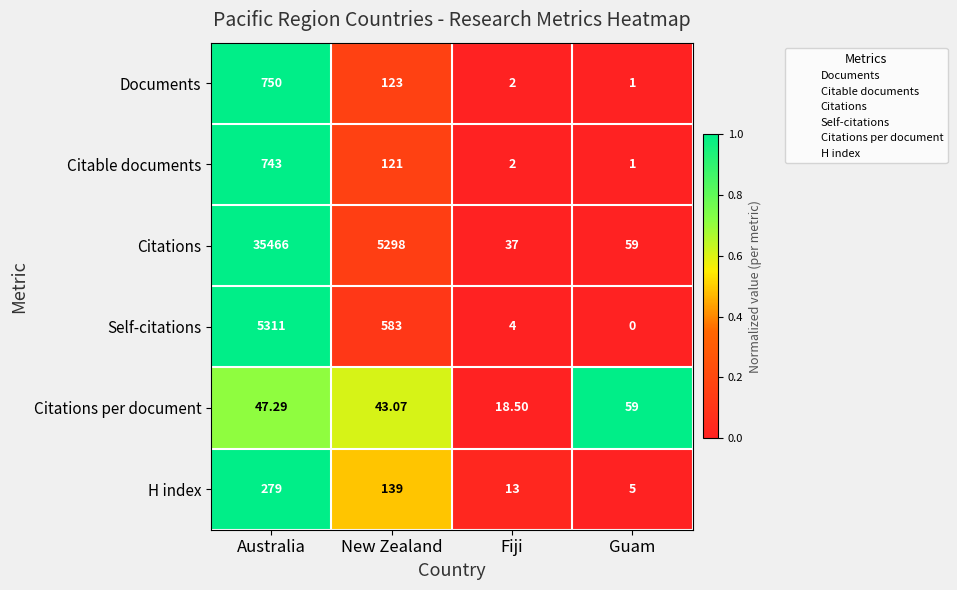

At which category is the sum across all series the highest?

Australia